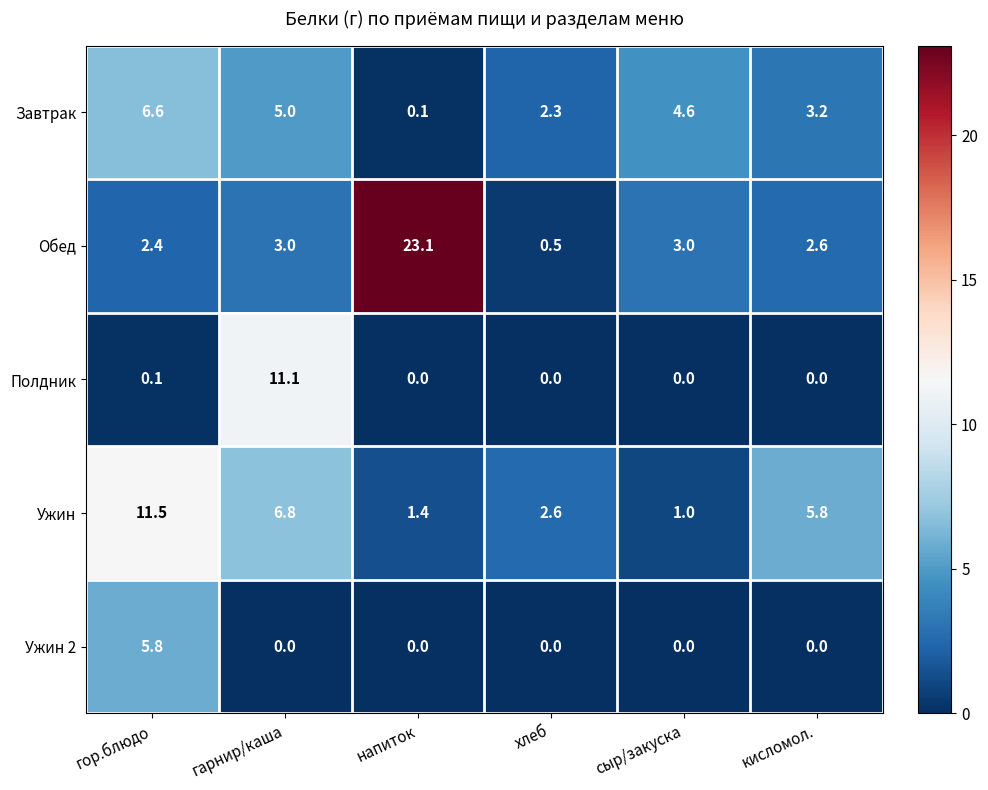

True or false: Ужин has a value of 1.0 at сыр/закуска.

True